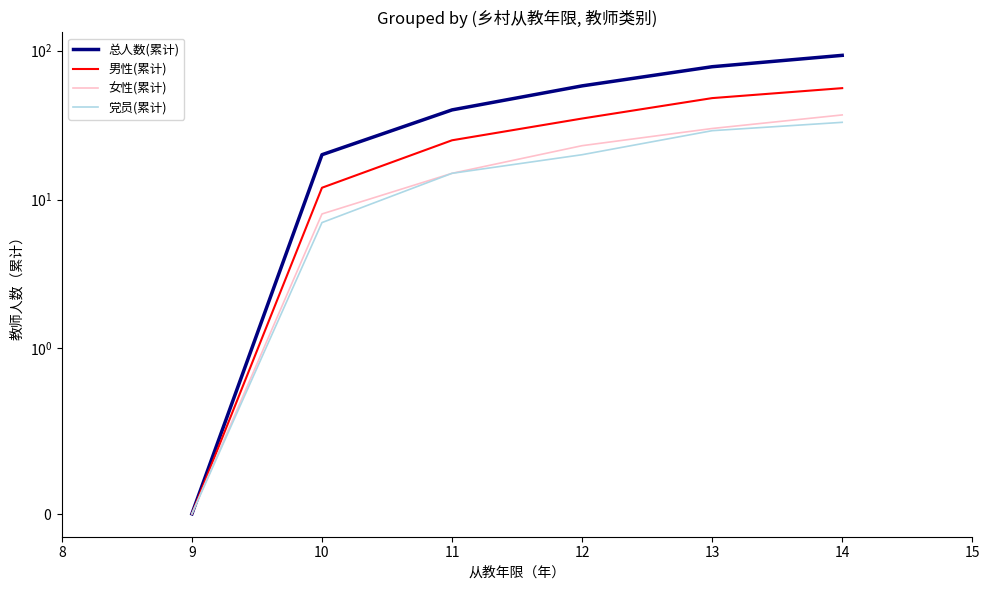

Which series has the largest total across all categories?

总人数(累计)